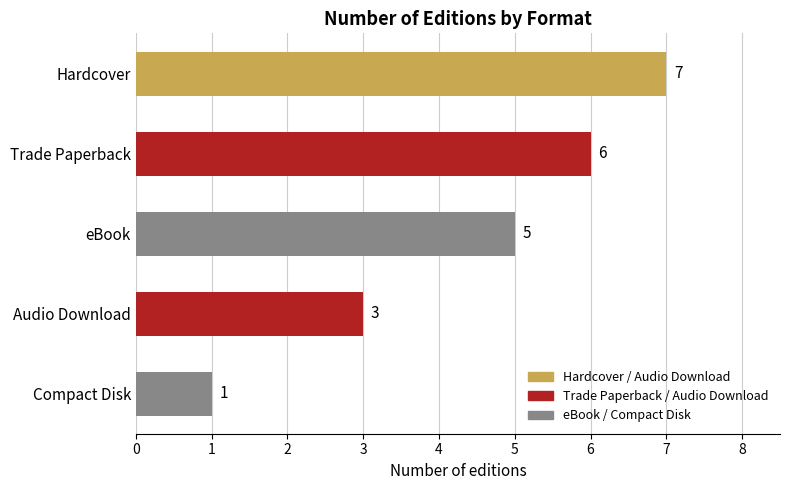

List the labels in order of value, smallest first.

Compact Disk, Audio Download, eBook, Trade Paperback, Hardcover